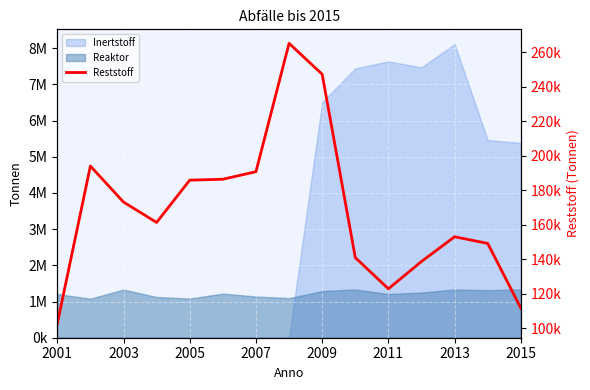

What is the difference between the maximum and second lowest values?

153636